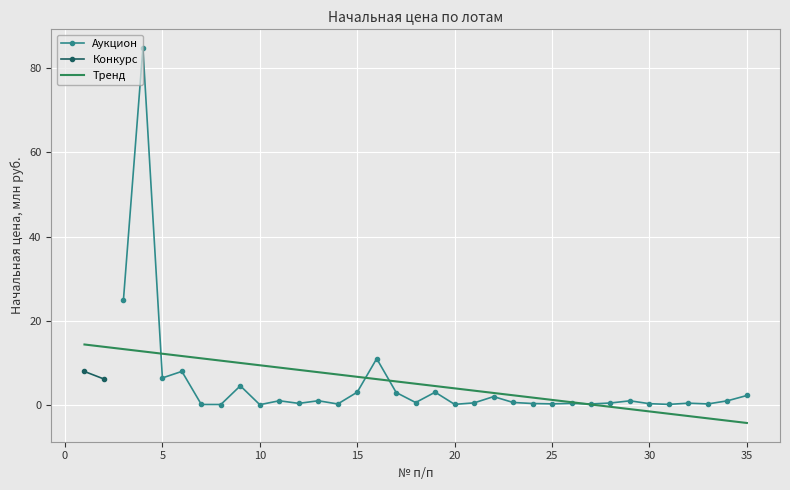

What is the maximum value for Аукцион?

84.8